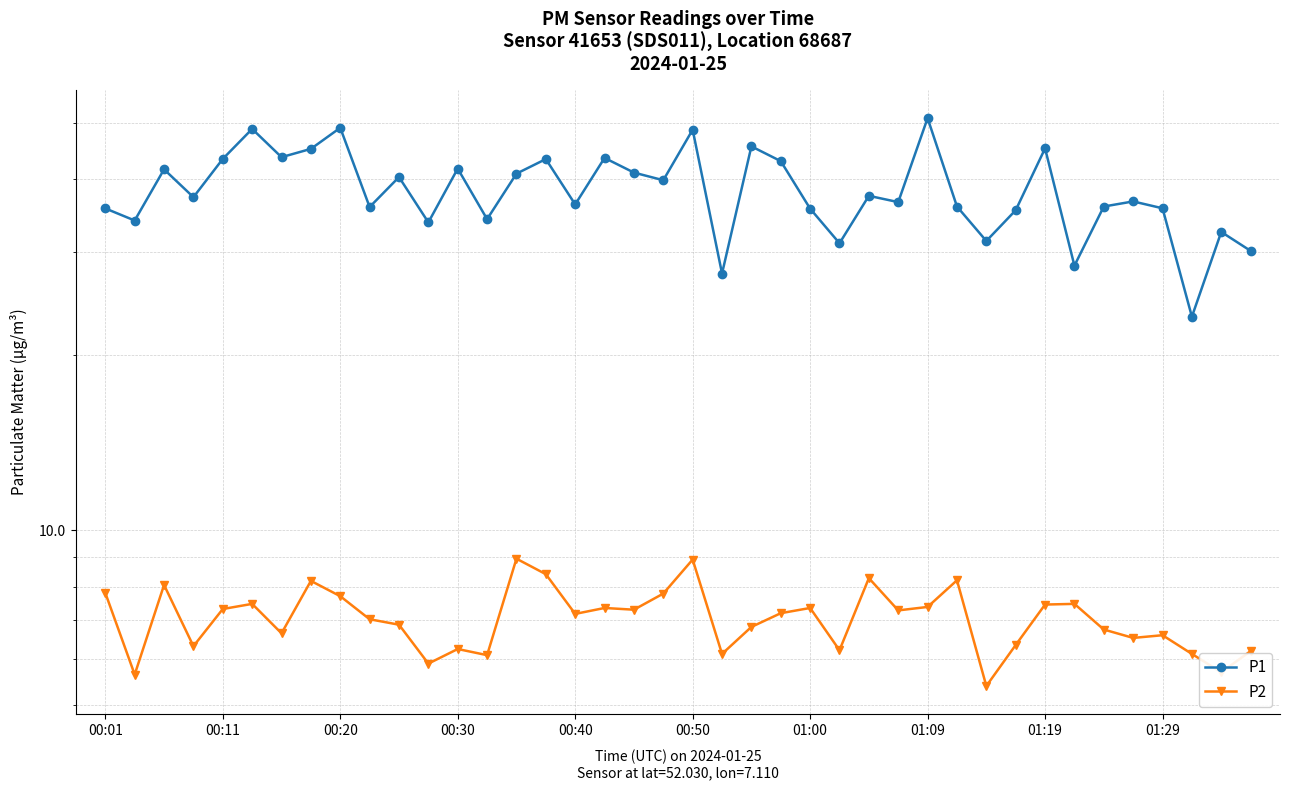

True or false: P2 and P1 intersect in this chart.

False